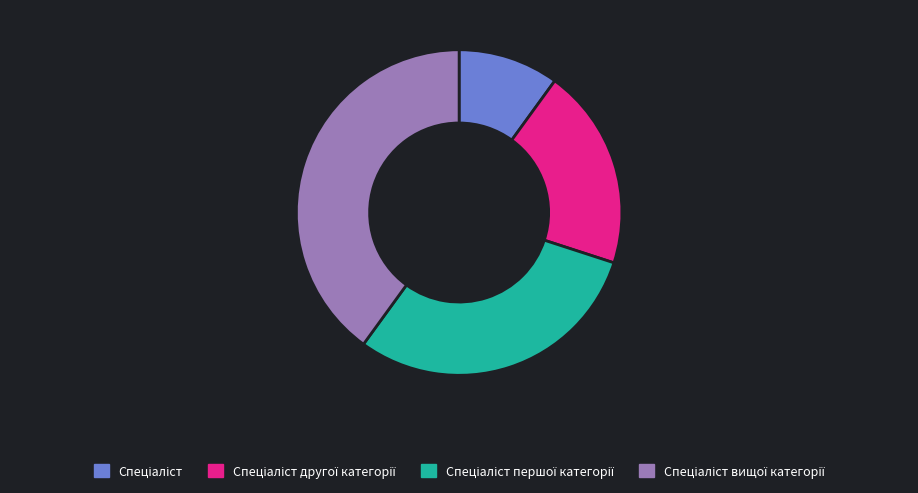

To the nearest percent, what is the average slice percentage?

25%